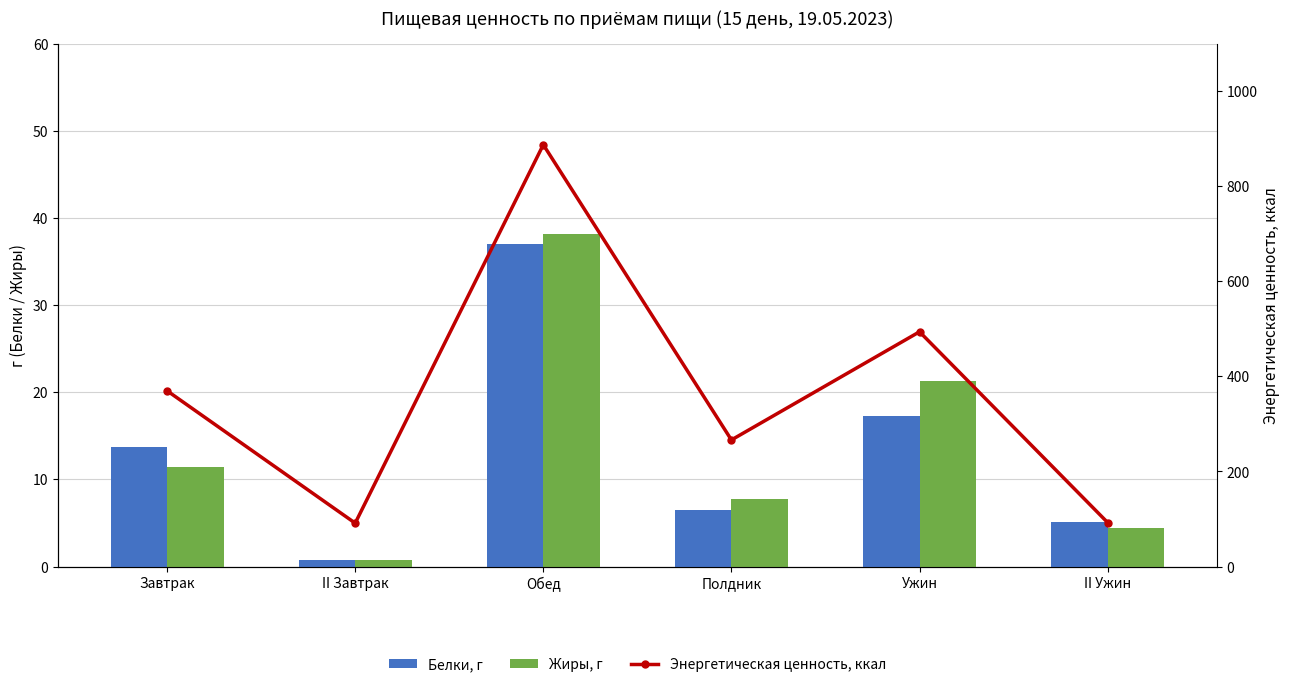

Is the value of Жиры, г at II Ужин greater than the value of Белки, г at Полдник?

No